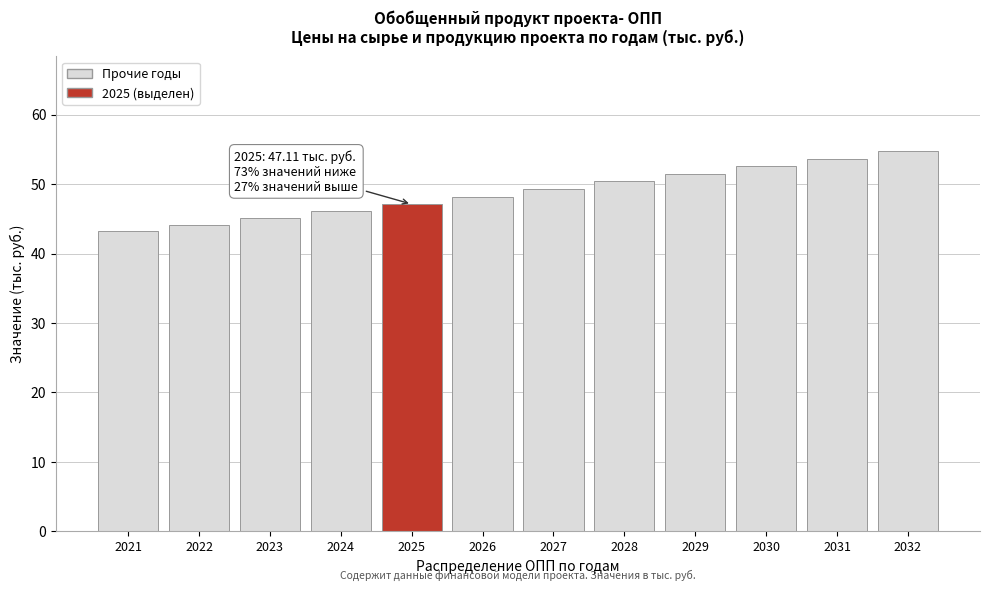

Reading right to left, what are all the values shown in this chart?

54.7	53.6	52.5	51.5	50.4	49.3	48.2	47.1	46.1	45.1	44.2	43.3